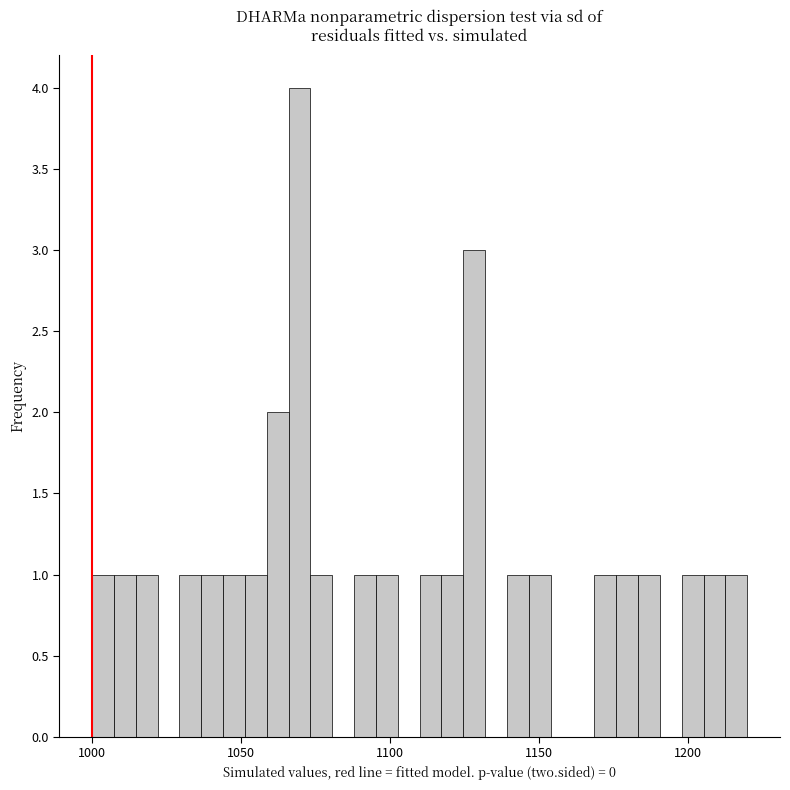

Around what value on the x-axis is the tallest bar? Give the approximate position of its centre, as read against the axis.

1070